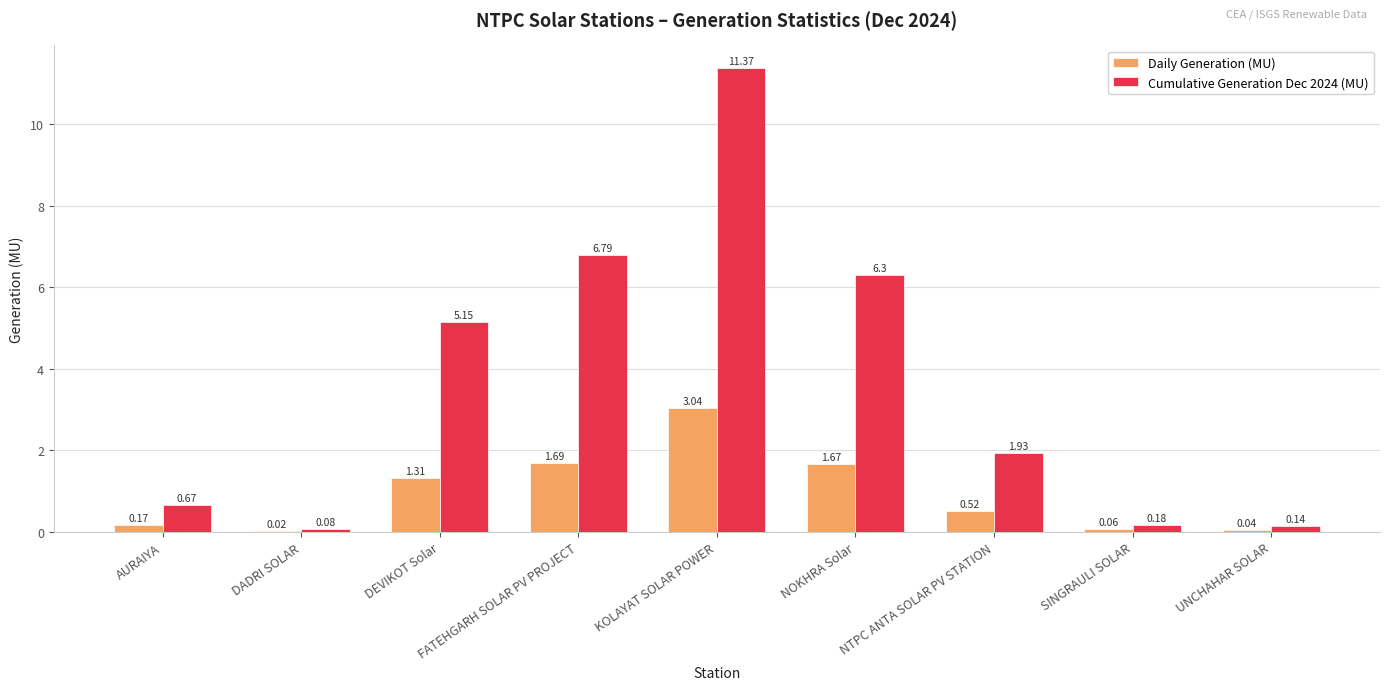

What is the average value of the Cumulative Generation Dec 2024 (MU) series?

3.6